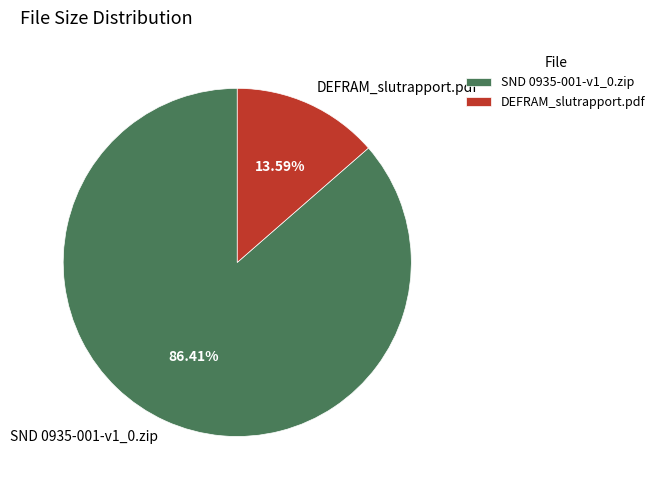

The DEFRAM_slutrapport.pdf slice represents 14% of the pie. True or false?

True